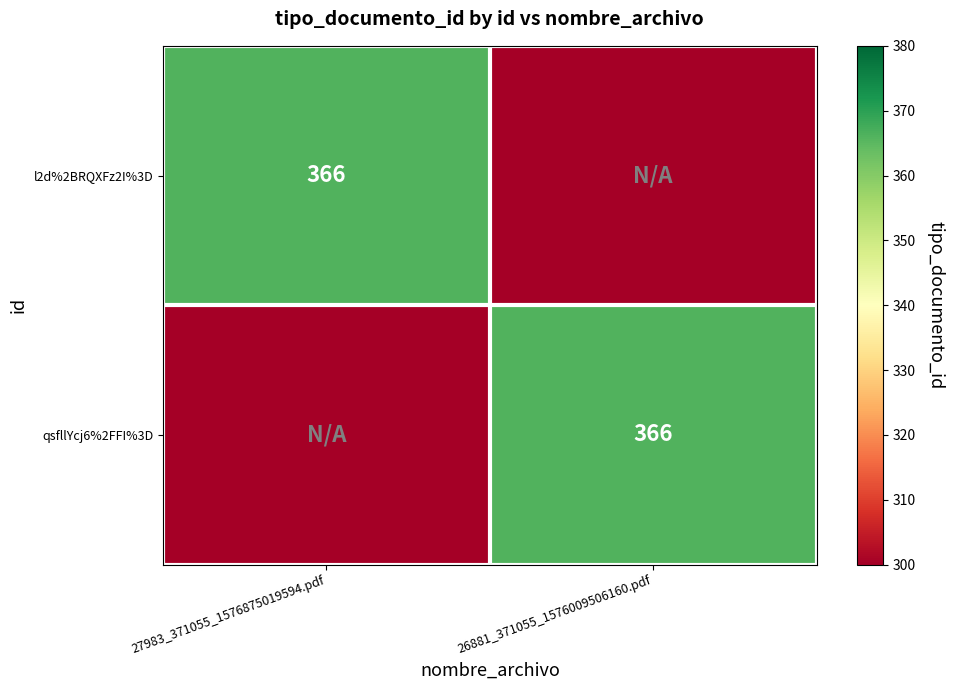

What is the total value across all series at 27983_371055_1576875019594.pdf?

666